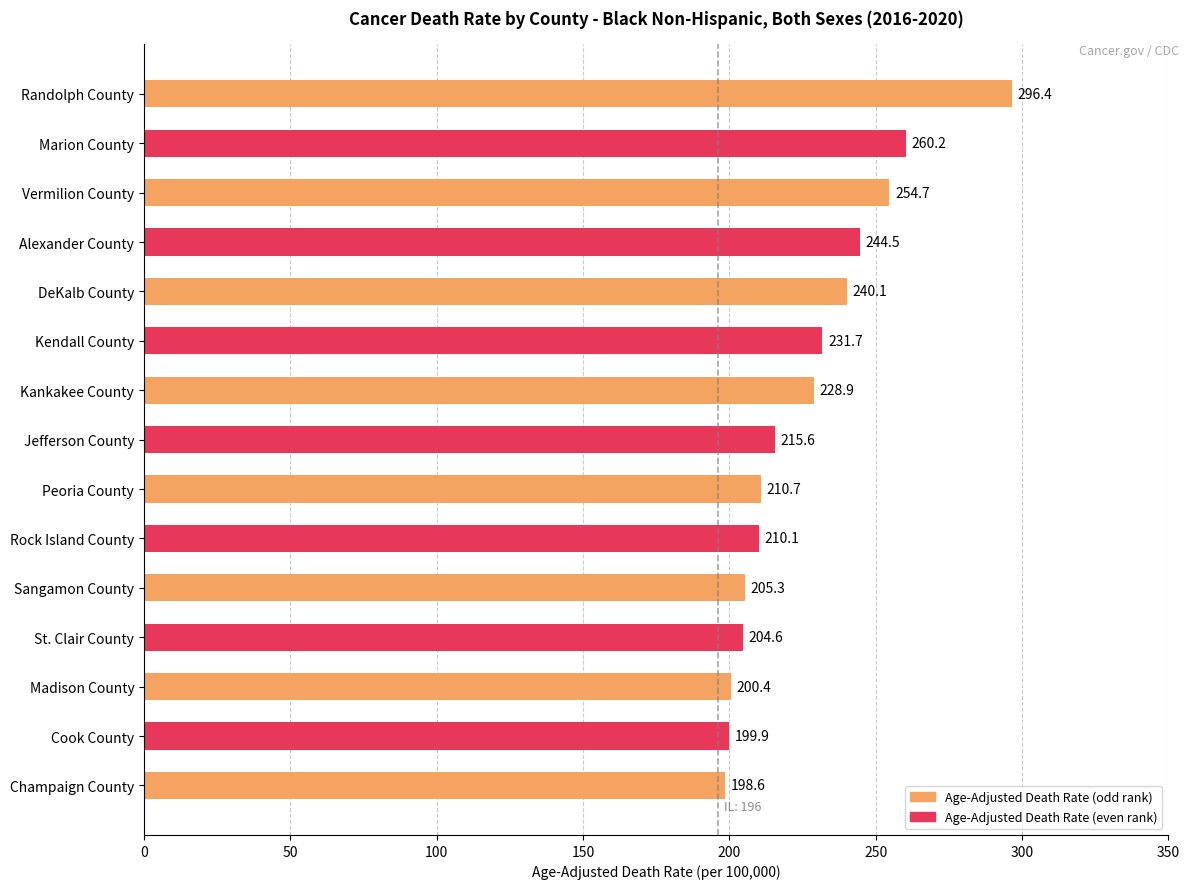

How many values are below 215?

7